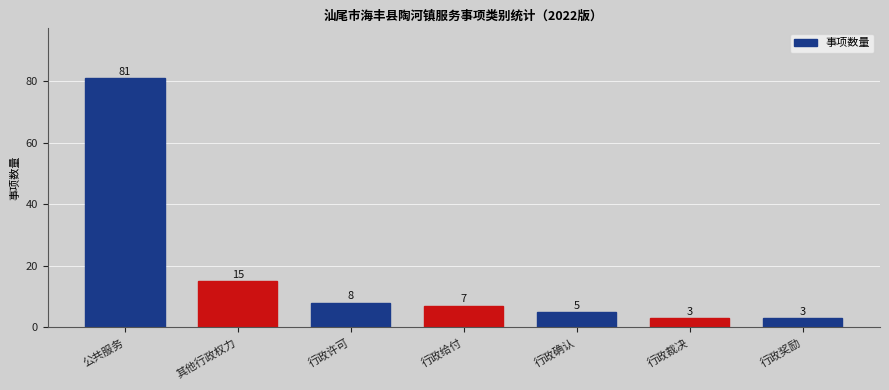

Is it true that the value at 行政确认 is 1?

False